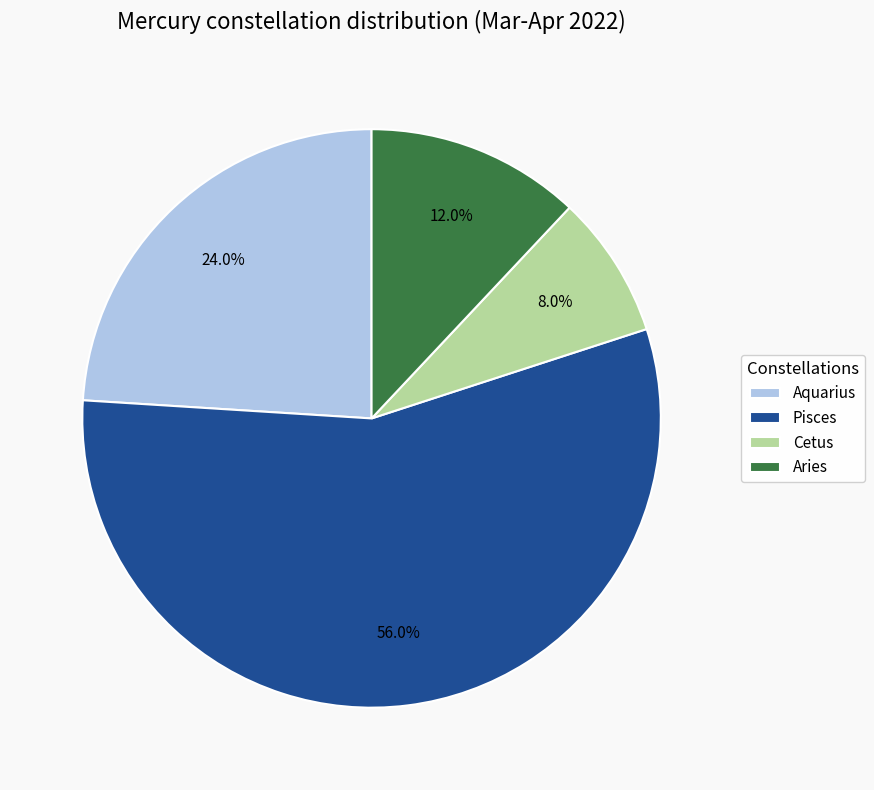

Count the number of slices in the pie.

4